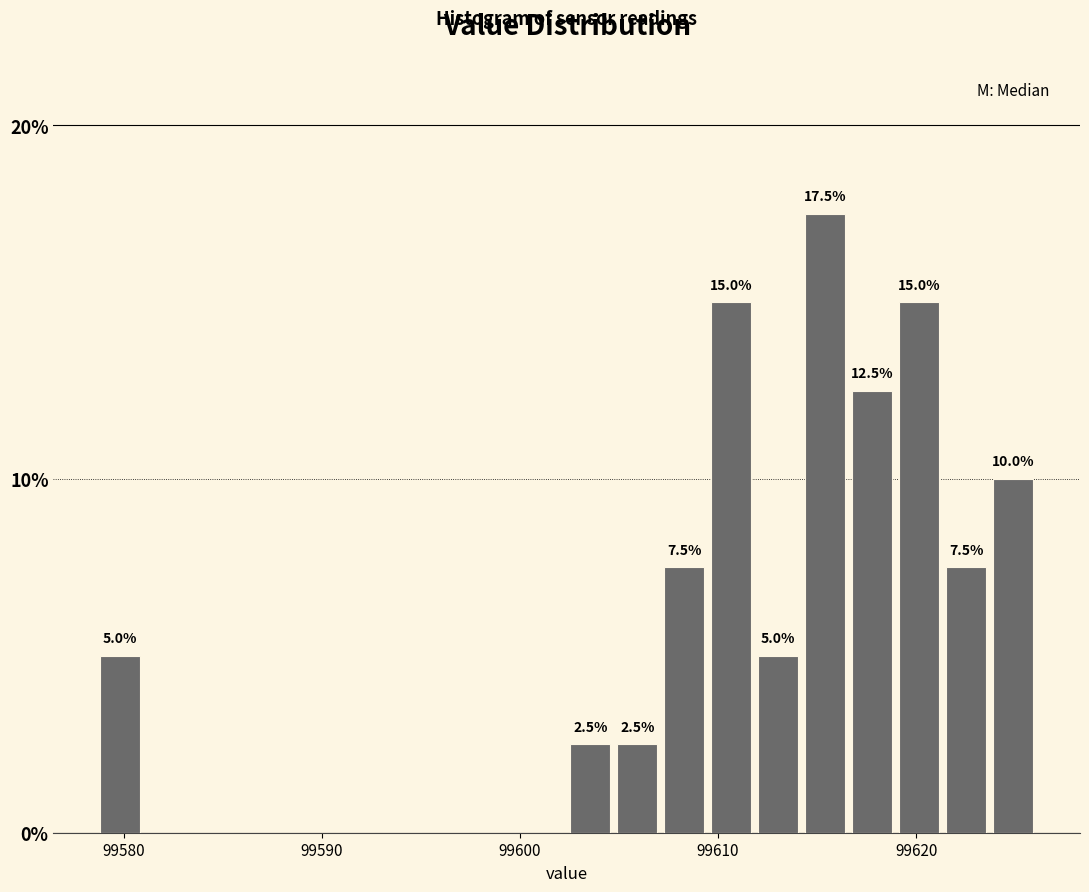

Around what value on the x-axis is the tallest bar? Give the approximate position of its centre, as read against the axis.

99615